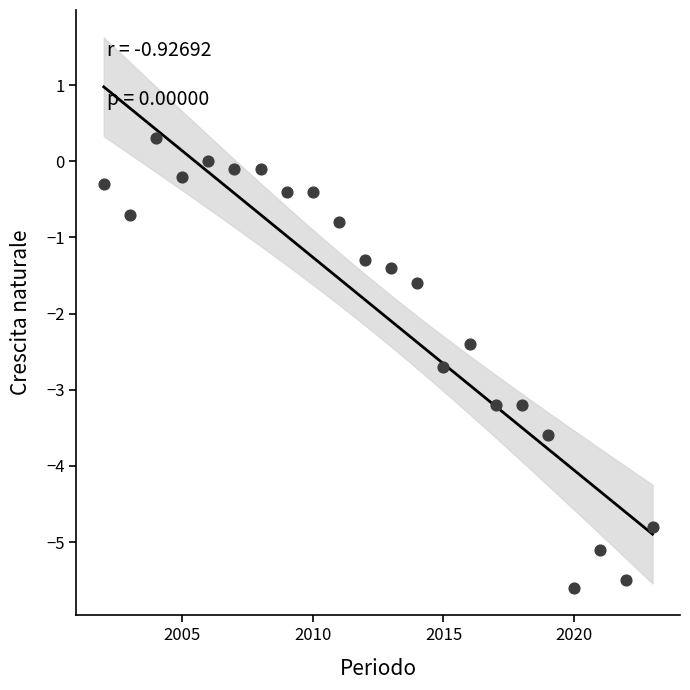

What is the range of Y values (max minus min)?

5.9